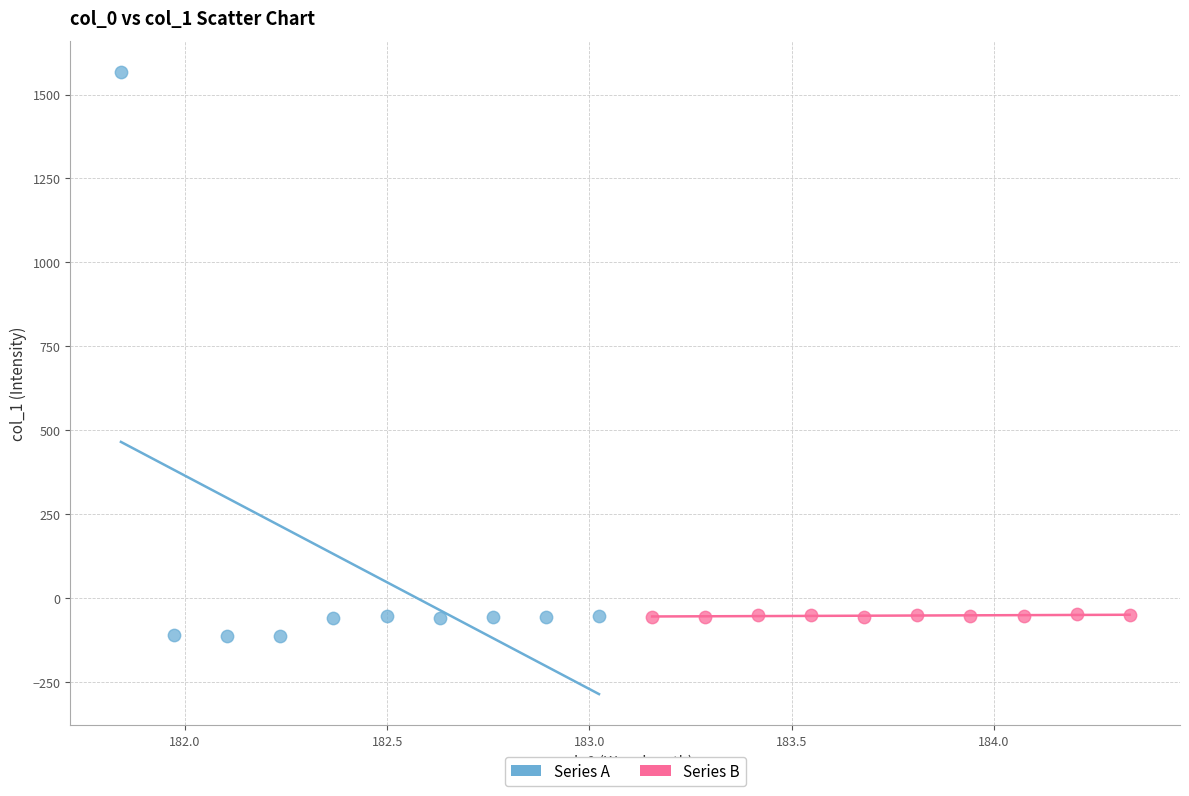

Which series has the widest spread of Y values?

Series A